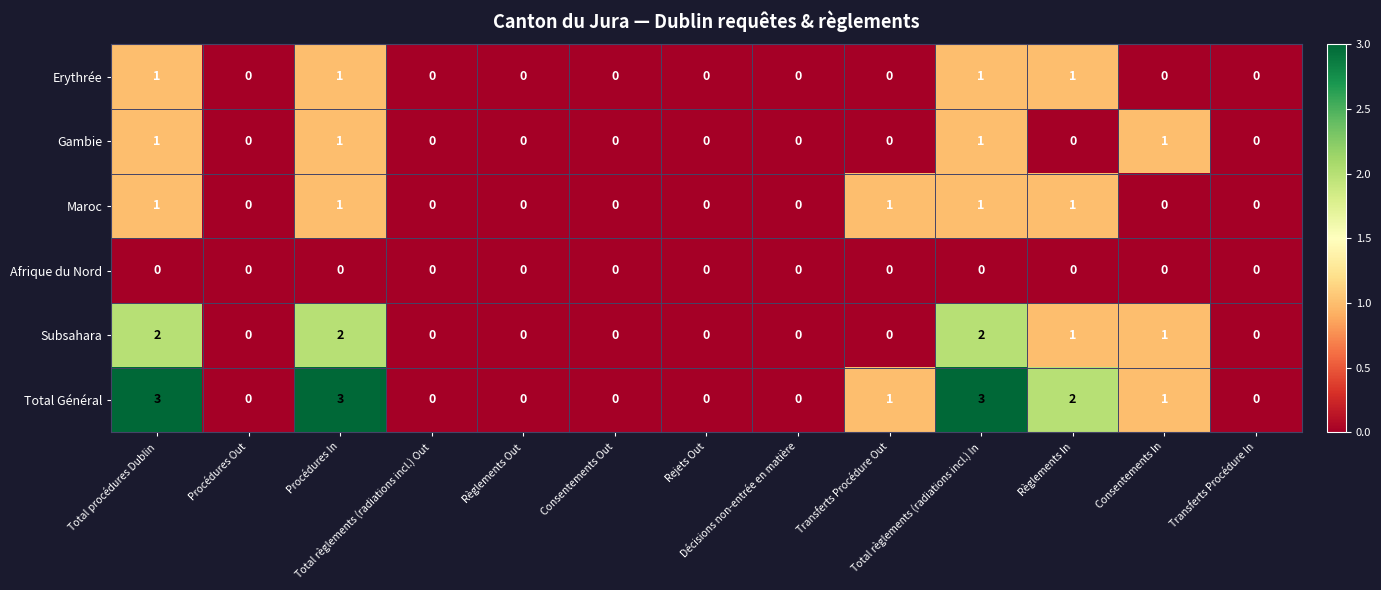

How many distinct data groups are displayed?

6